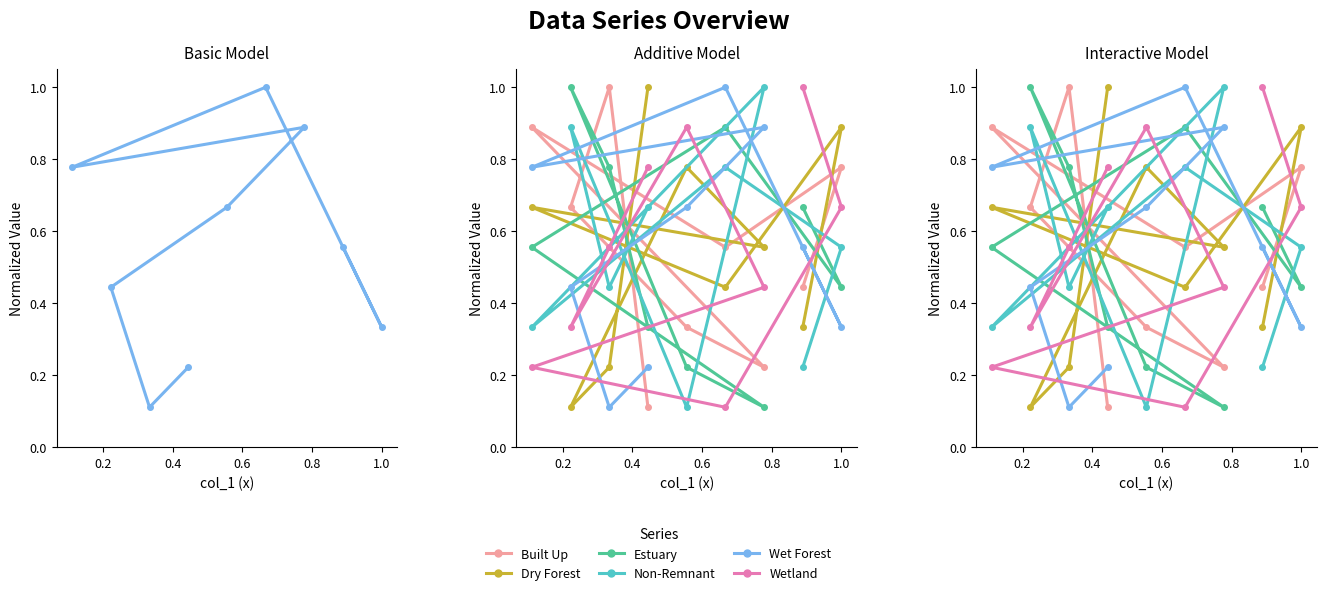

What is the difference between the maximum and minimum values in the Wet Forest series?

0.9